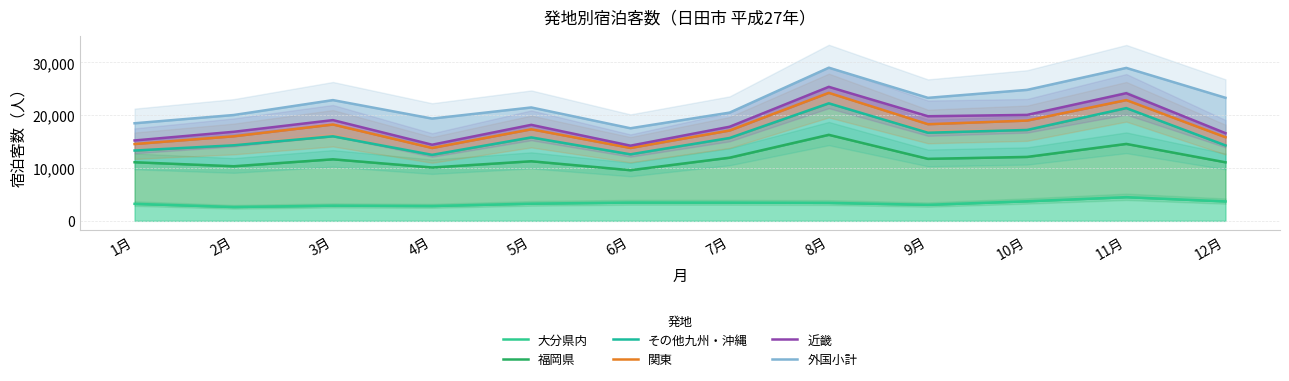

What is the difference between the 関東 values at 7月 and 6月?

3306